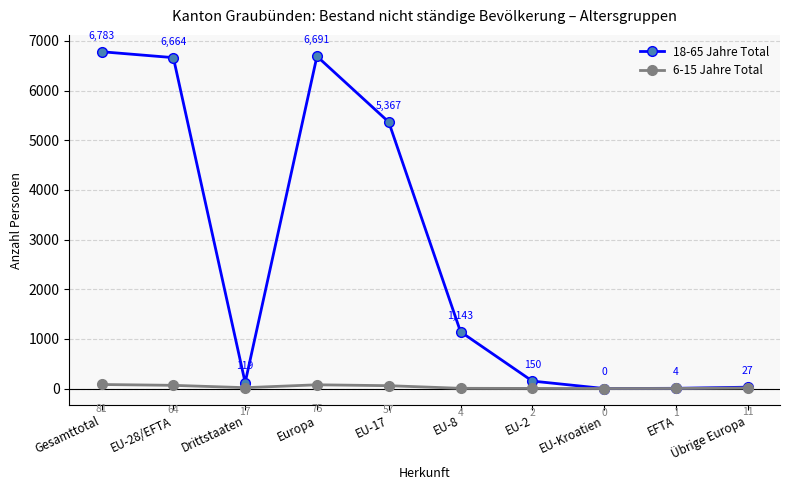

True or false: 18-65 Jahre Total has a value of 1830 at EU-8.

False